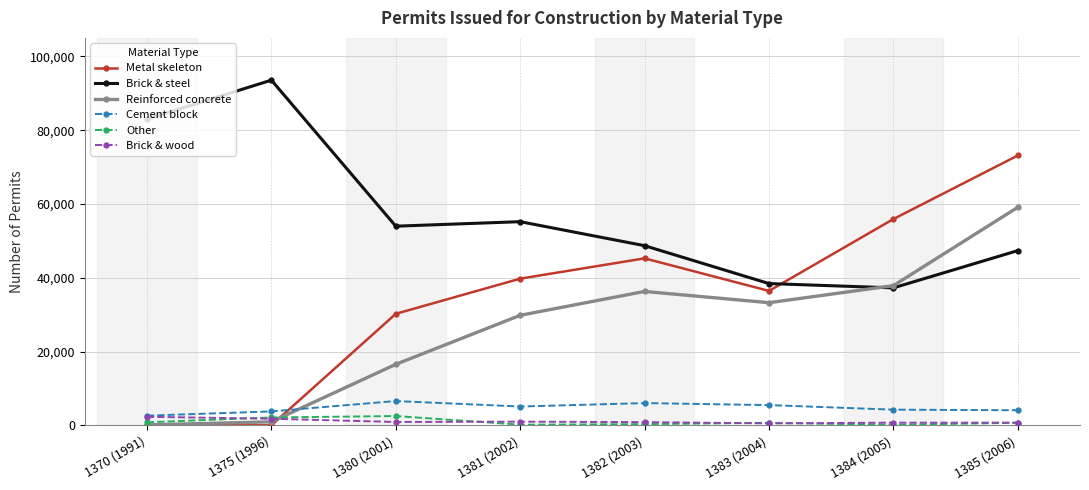

How many distinct data groups are displayed?

6